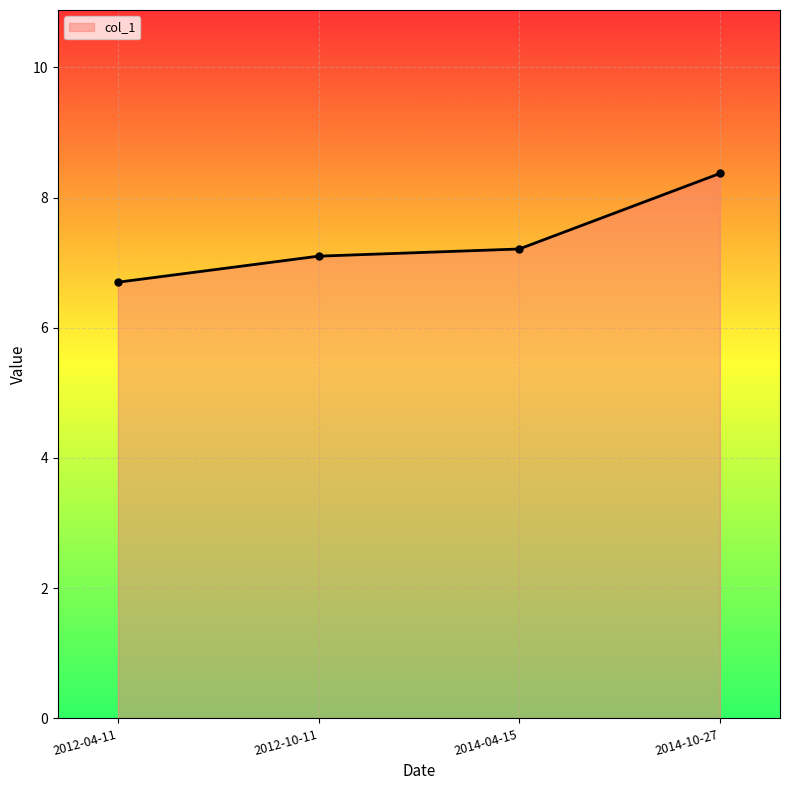

What is the change in value from 2012-10-11 to 2014-04-15?

+0.1